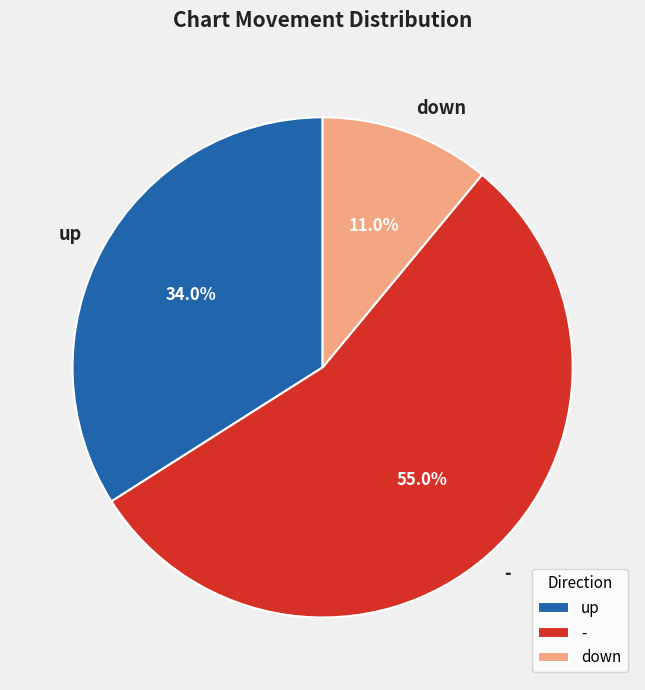

Which slice is the largest?

-